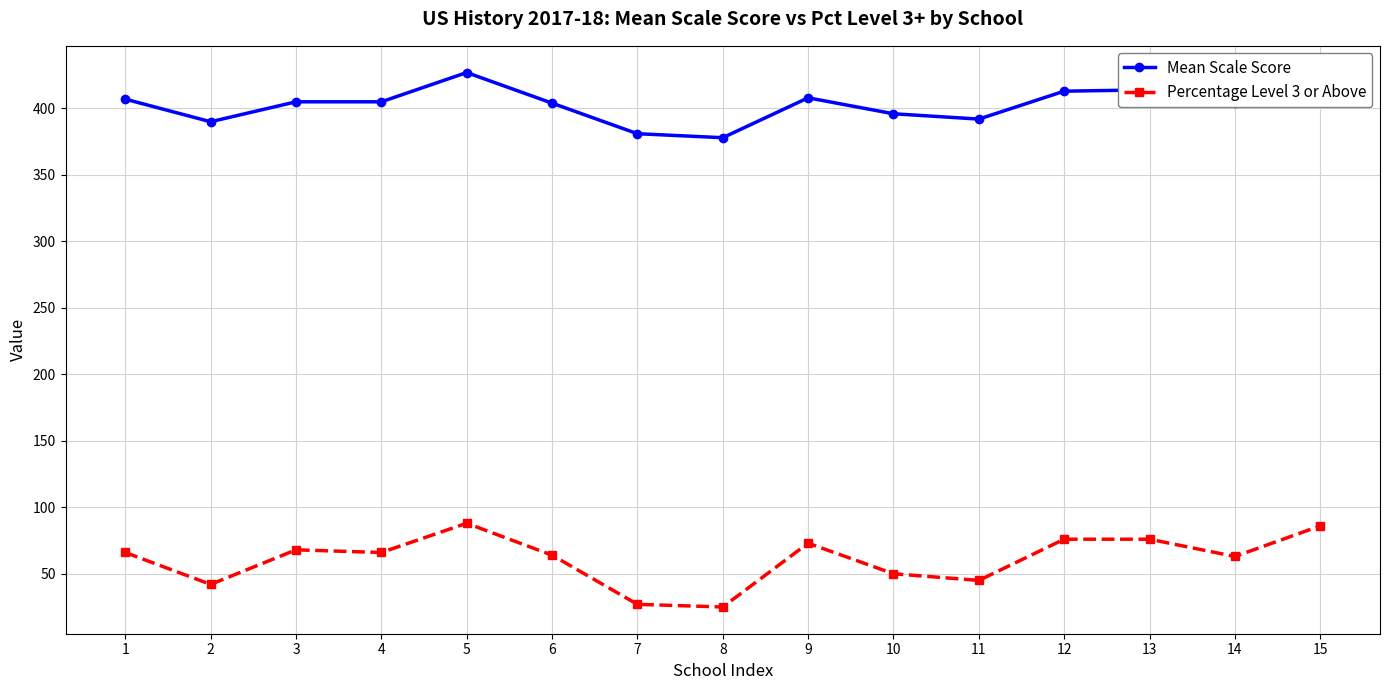

True or false: Mean Scale Score and Percentage Level 3 or Above intersect in this chart.

False